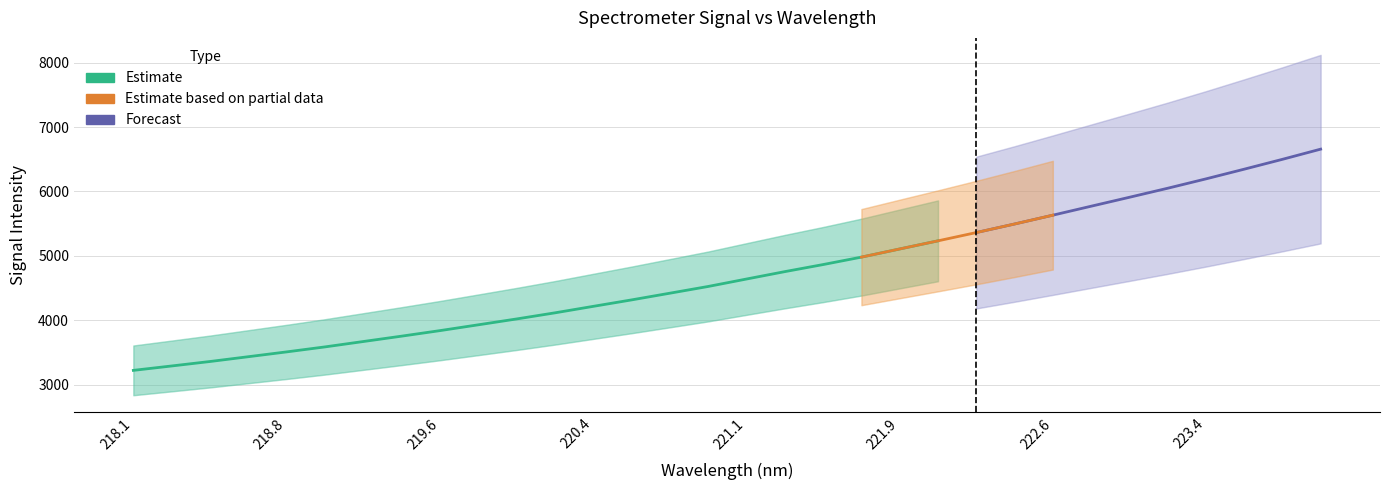

Rank the categories by value from lowest to highest.

218.0596, 218.2508, 218.442, 218.6332, 218.8244, 219.0156, 219.2067, 219.3979, 219.589, 219.7801, 219.9712, 220.1623, 220.3533, 220.5444, 220.7354, 220.9264, 221.1174, 221.3083, 221.4993, 221.6902, 221.8812, 222.0721, 222.263, 222.4538, 222.6447, 222.8355, 223.0264, 223.2172, 223.408, 223.5987, 223.7895, 223.9802